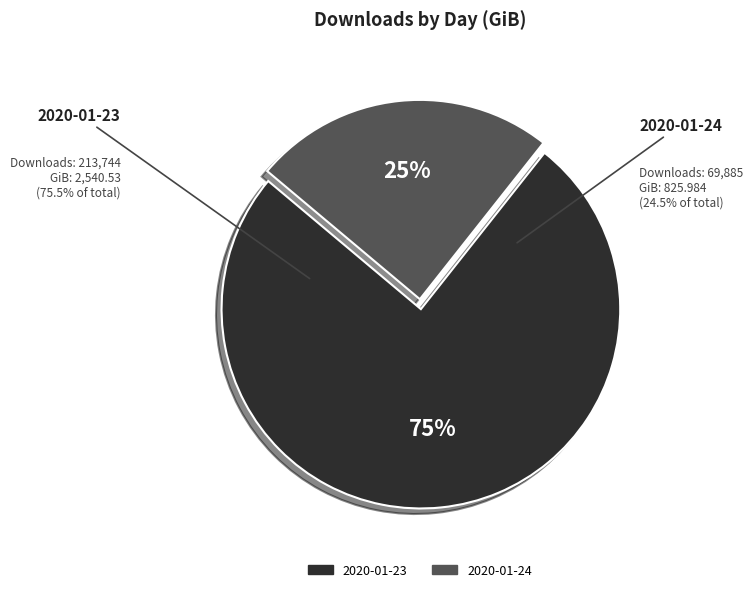

How many slices are in this pie chart?

2